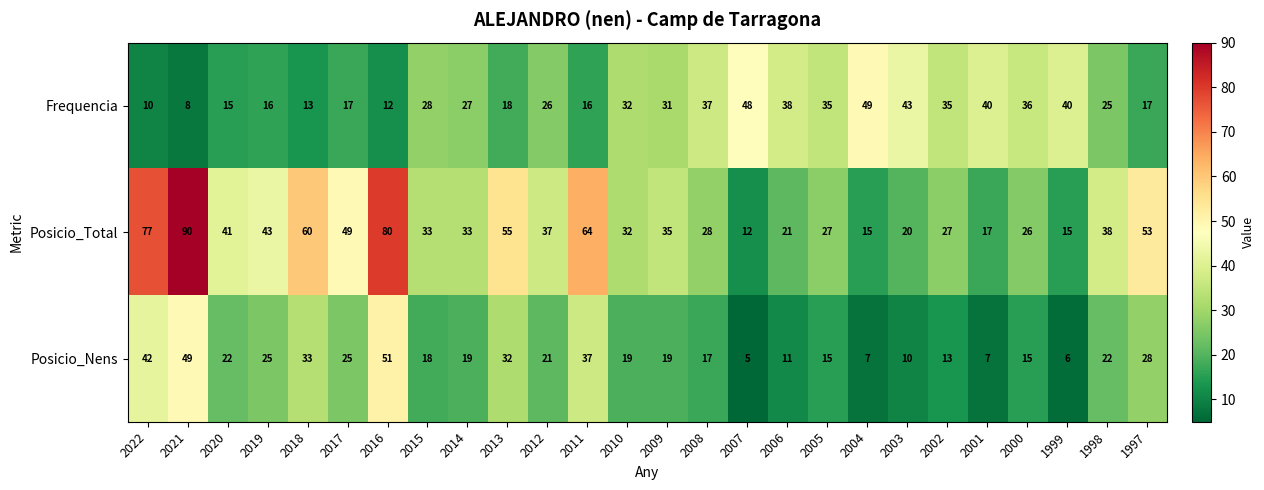

Which series has the largest total across all categories?

Posicio_Total